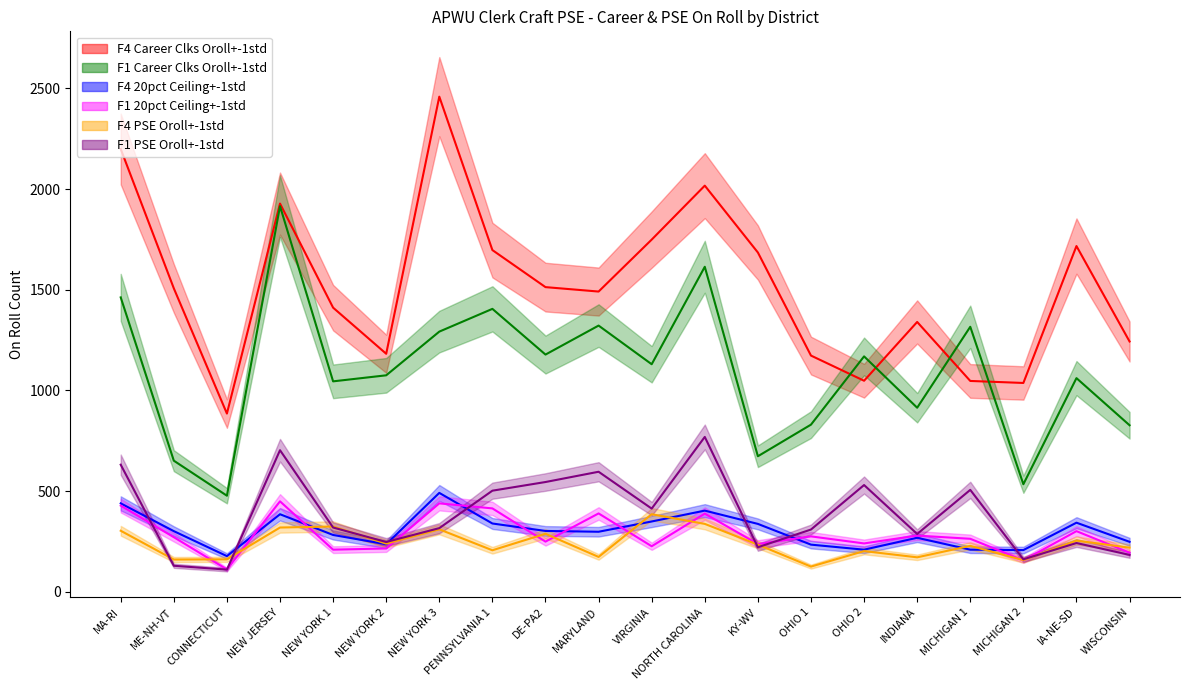

List the labels in order of F4 20pct Ceiling value, smallest first.

CONNECTICUT, MICHIGAN 2, OHIO 2, MICHIGAN 1, OHIO 1, NEW YORK 2, WISCONSIN, INDIANA, NEW YORK 1, MARYLAND, ME-NH-VT, DE-PA2, KY-WV, PENNSYLVANIA 1, IA-NE-SD, VIRGINIA, NEW JERSEY, NORTH CAROLINA, MA-RI, NEW YORK 3